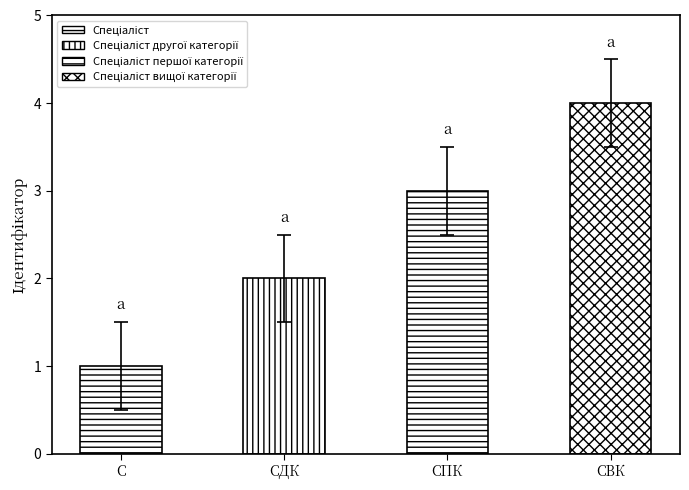

True or false: the data shows 5 at СПК.

False